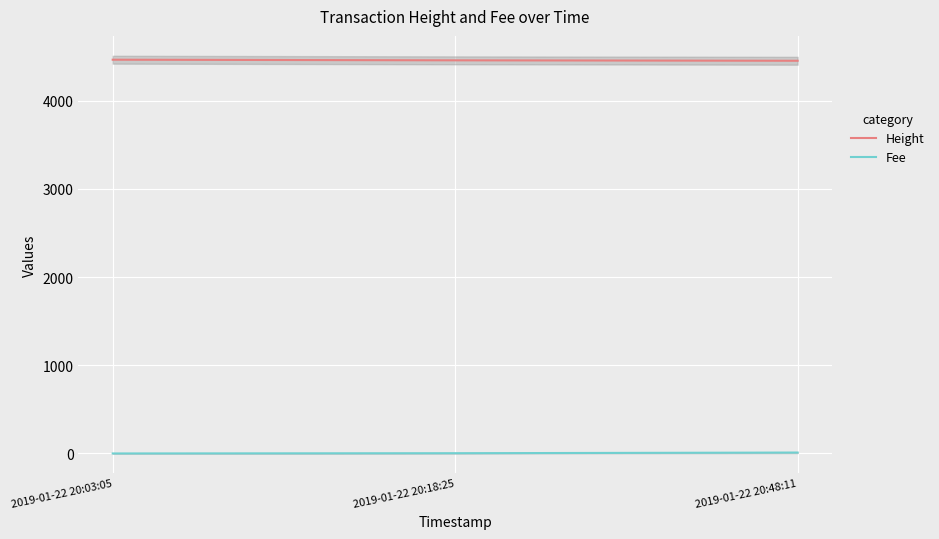

Rank the series by their maximum value, from lowest to highest.

Fee, Height